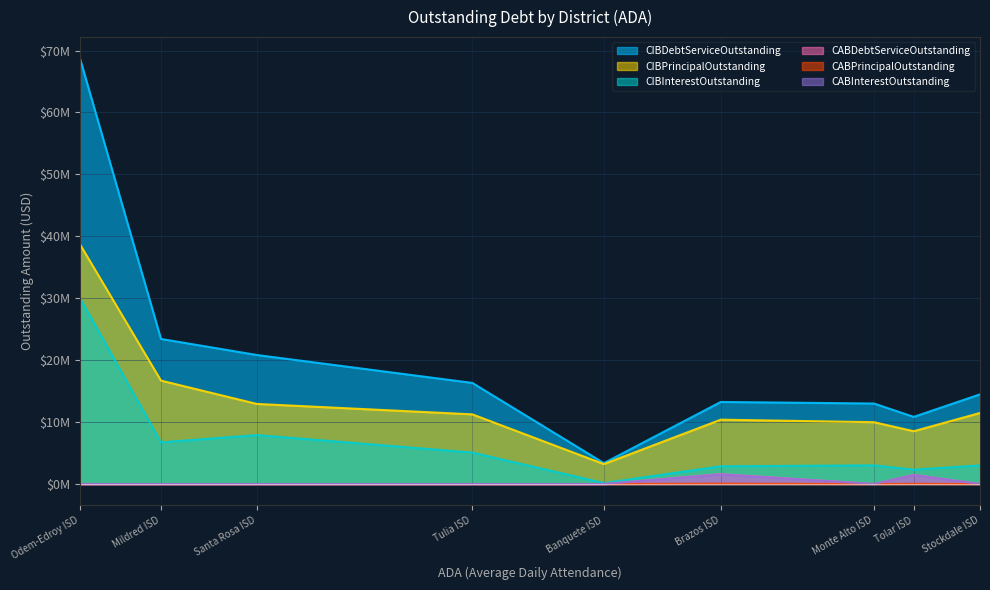

What are all the series names shown in the legend?

CIBPrincipalOutstanding, CIBInterestOutstanding, CIBDebtServiceOutstanding, CABPrincipalOutstanding, CABInterestOutstanding, CABDebtServiceOutstanding